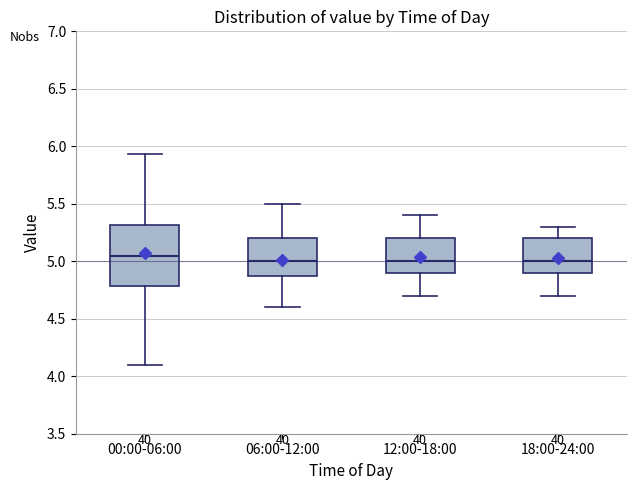

Reading left to right, transcribe this box plot: for each box, give where its median line is, the range the box spans, and where its two whiskers end, as read against the y-axis. The values are not printed on the chart, so give them approximately, as read against the axis.

00:00-06:00: median 5.05, box 4.80 to 5.30, whiskers 4.10 to 5.95
06:00-12:00: median 5.00, box 4.90 to 5.20, whiskers 4.60 to 5.50
12:00-18:00: median 5.00, box 4.90 to 5.20, whiskers 4.70 to 5.40
18:00-24:00: median 5.00, box 4.90 to 5.20, whiskers 4.70 to 5.30